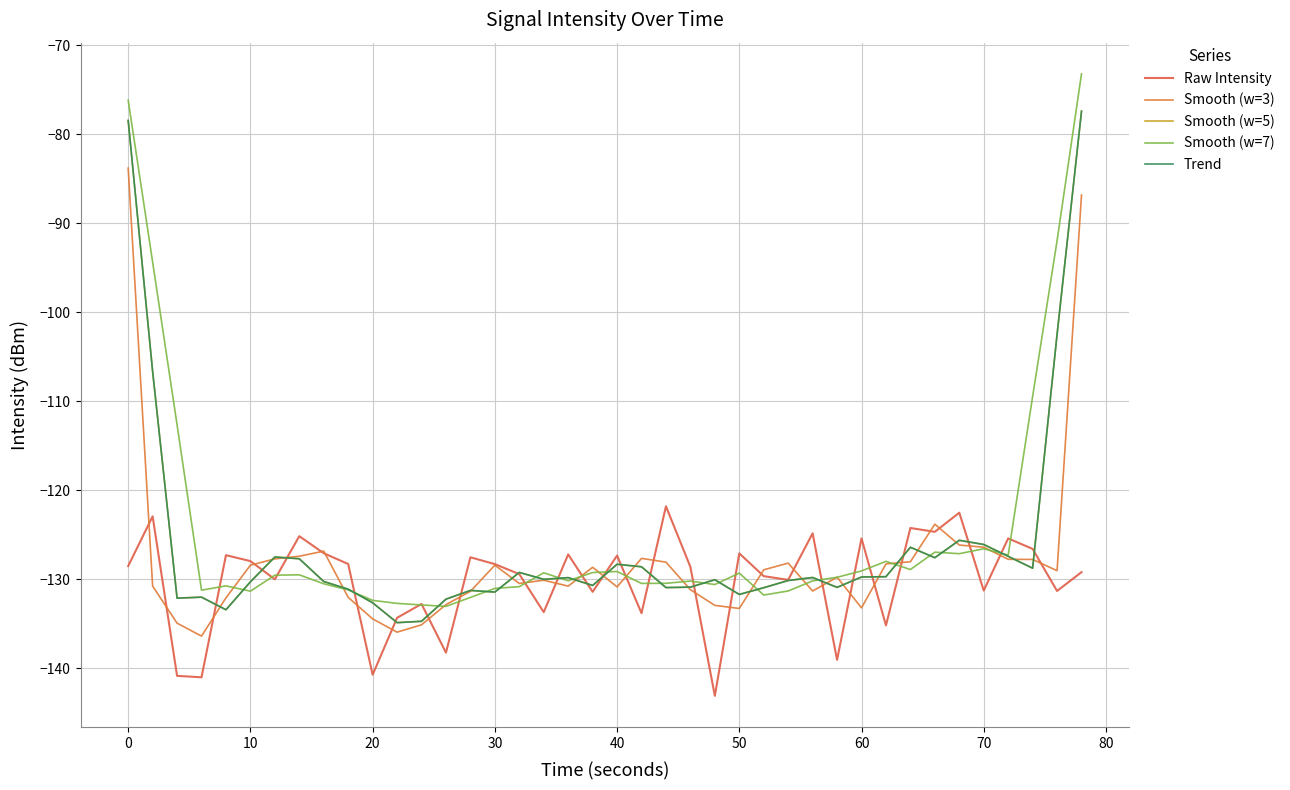

Does the chart display data point markers on the line(s)?

No